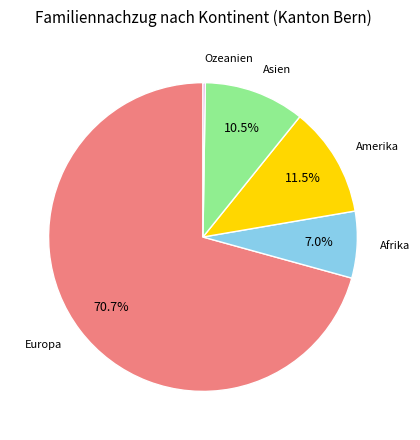

What is the largest slice in the pie chart?

Europa